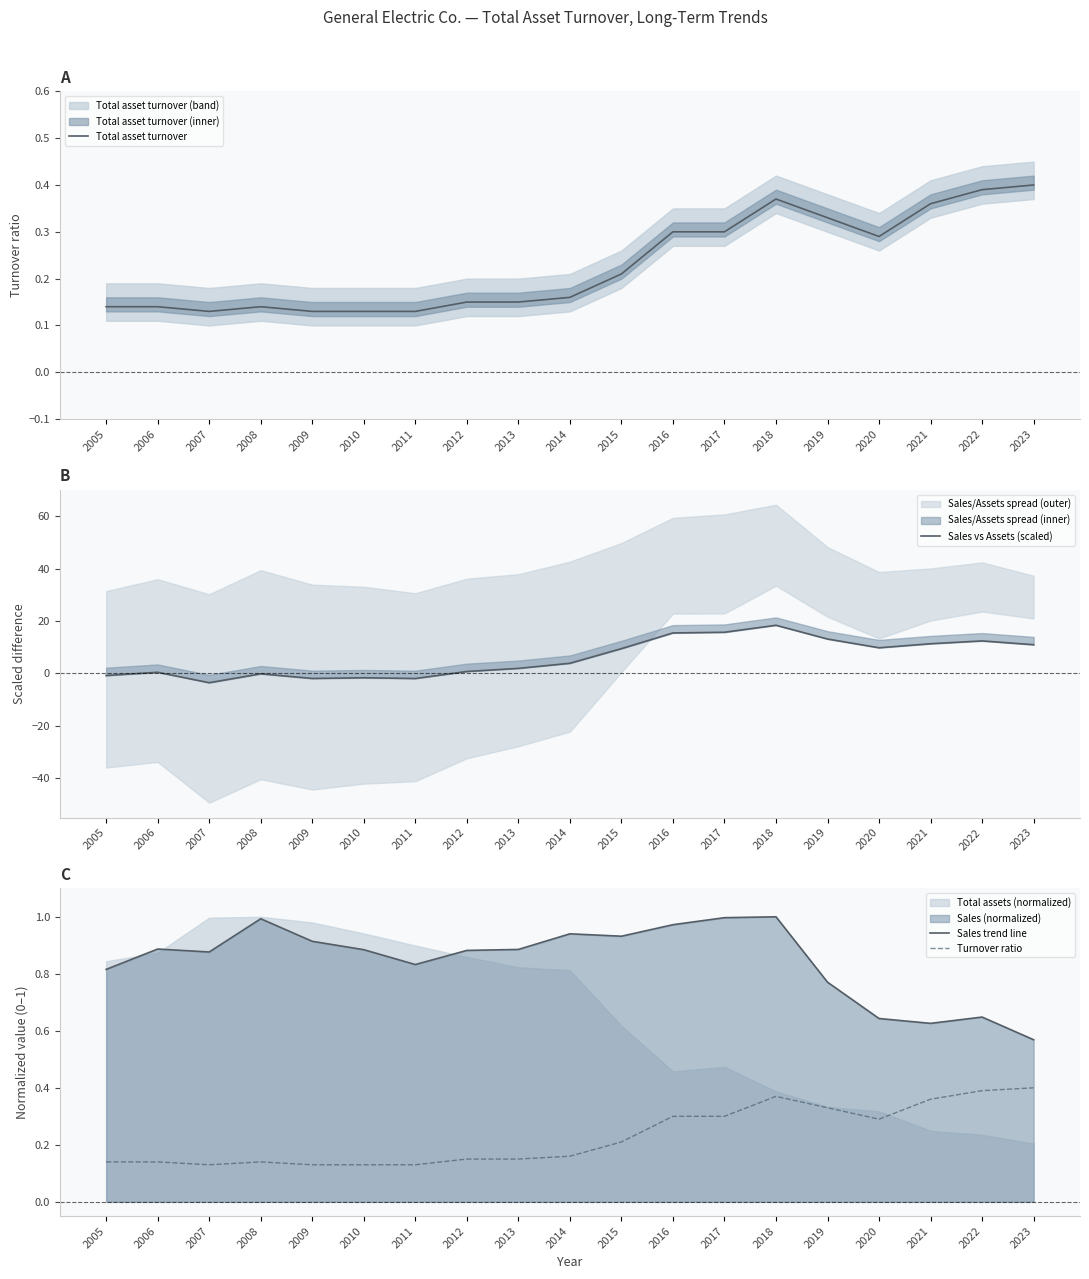

Where is Turnover ratio nearest to the value 0?

2007